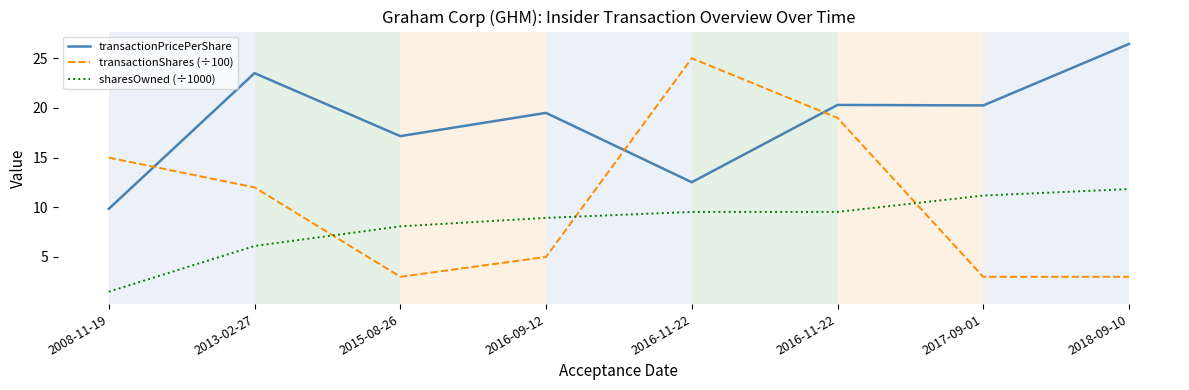

Where is the first local minimum for transactionShares (÷100)?

2015-08-26